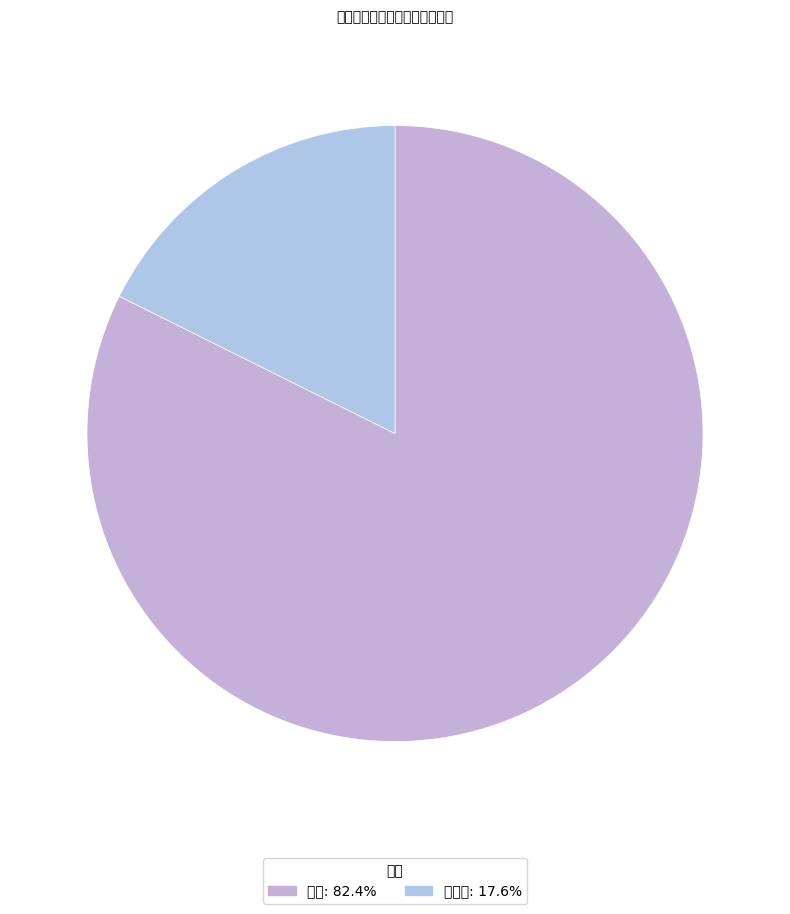

What is the majority slice?

汉族